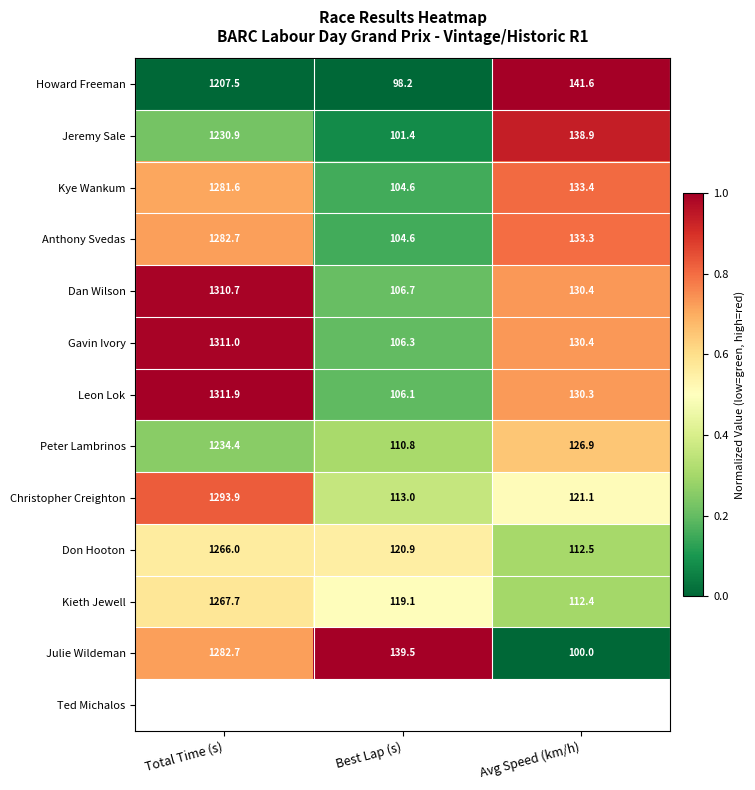

At which label does Julie Wildeman first exceed 139?

Total Time (s)